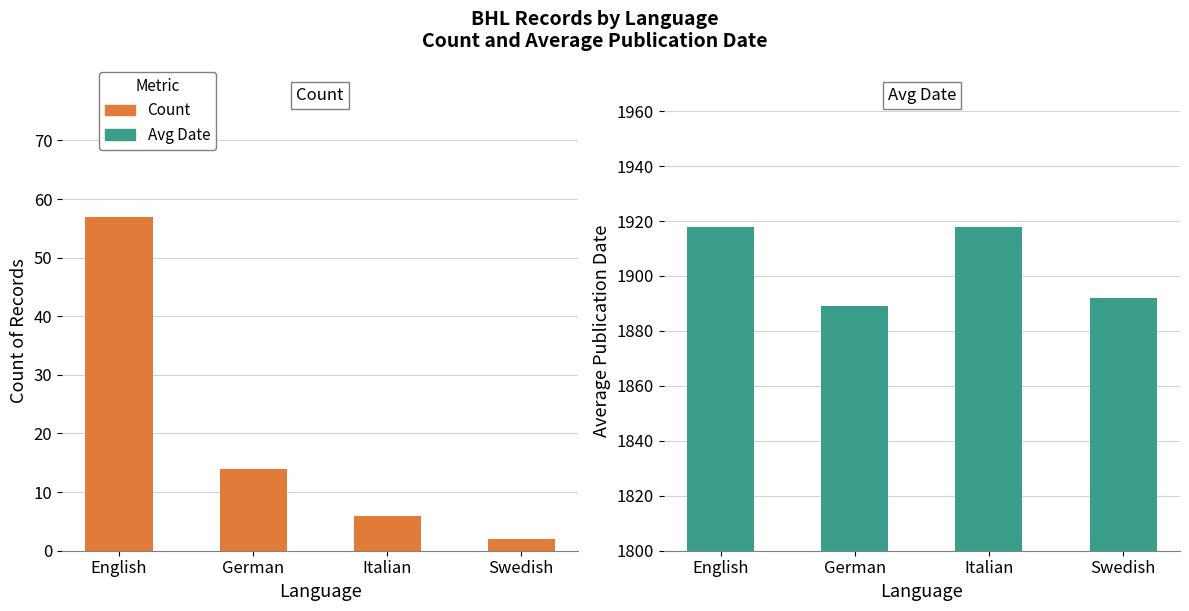

Which category has the lowest value in the Count series?

Swedish